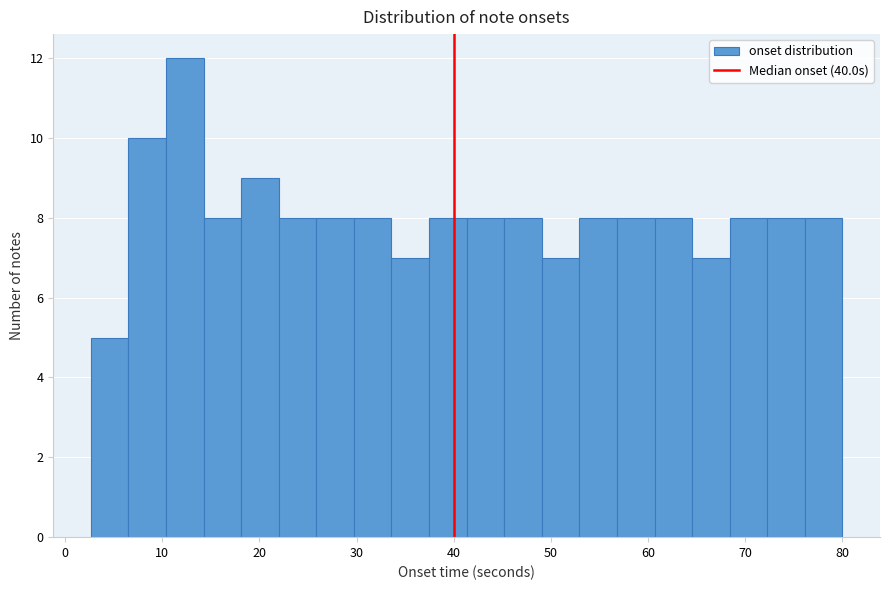

Read against the x-axis, roughly where is the centre of the tallest bar?

12